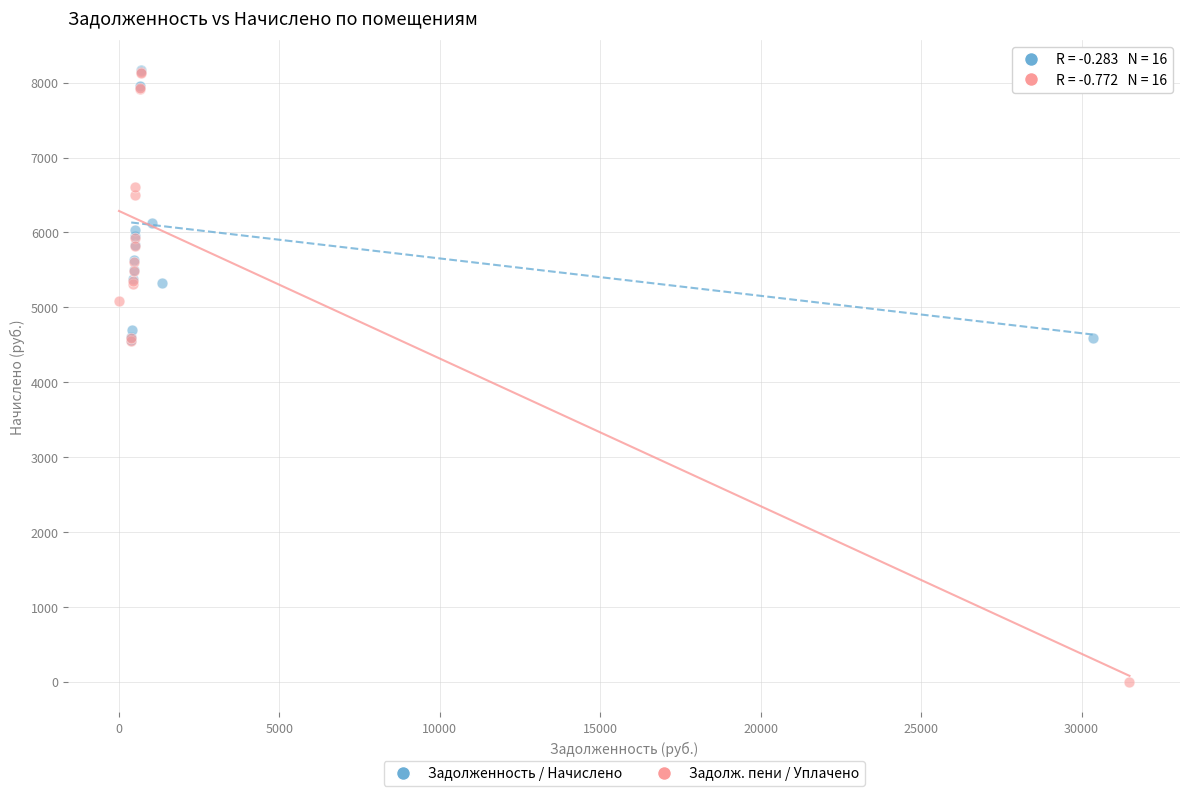

What are all the series names shown in the legend?

Задолженность / Начислено, Задолж. пени / Уплачено